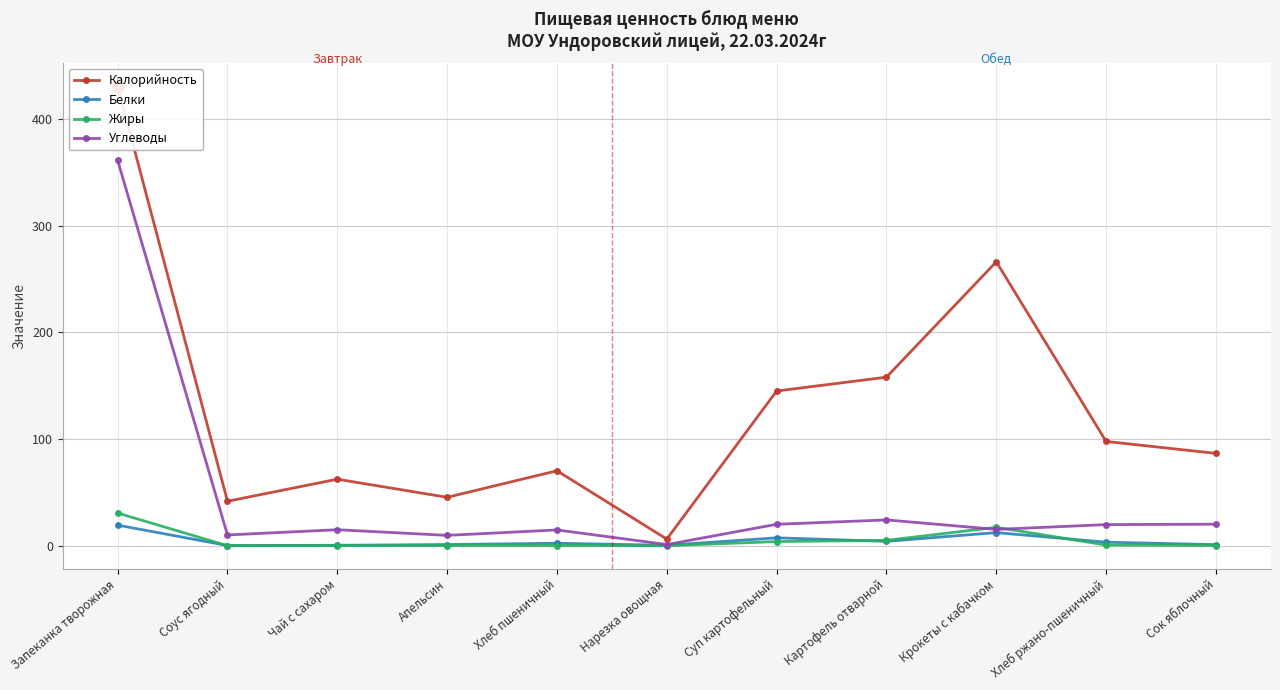

Which series has the largest Y range (max minus min)?

Калорийность